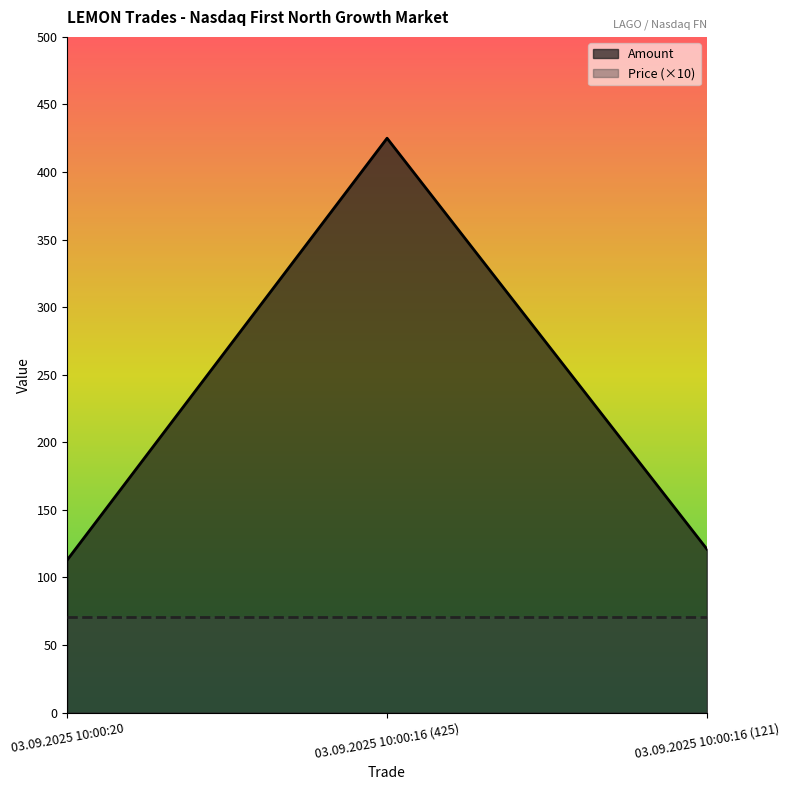

What is the ratio of the value at 03.09.2025 10:00:16 (425) to the value at 03.09.2025 10:00:16 (121)?

3.5